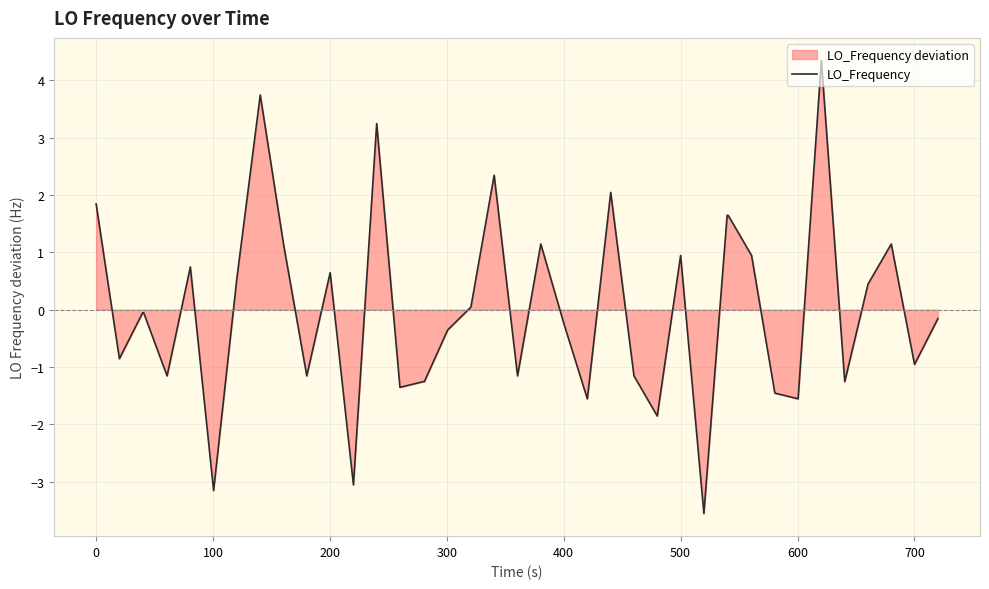

What is the minimum value shown in the chart?

-3.6